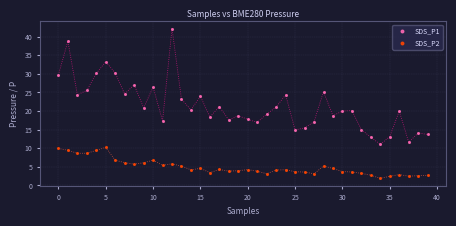

Which series contains the highest Y value?

SDS_P1